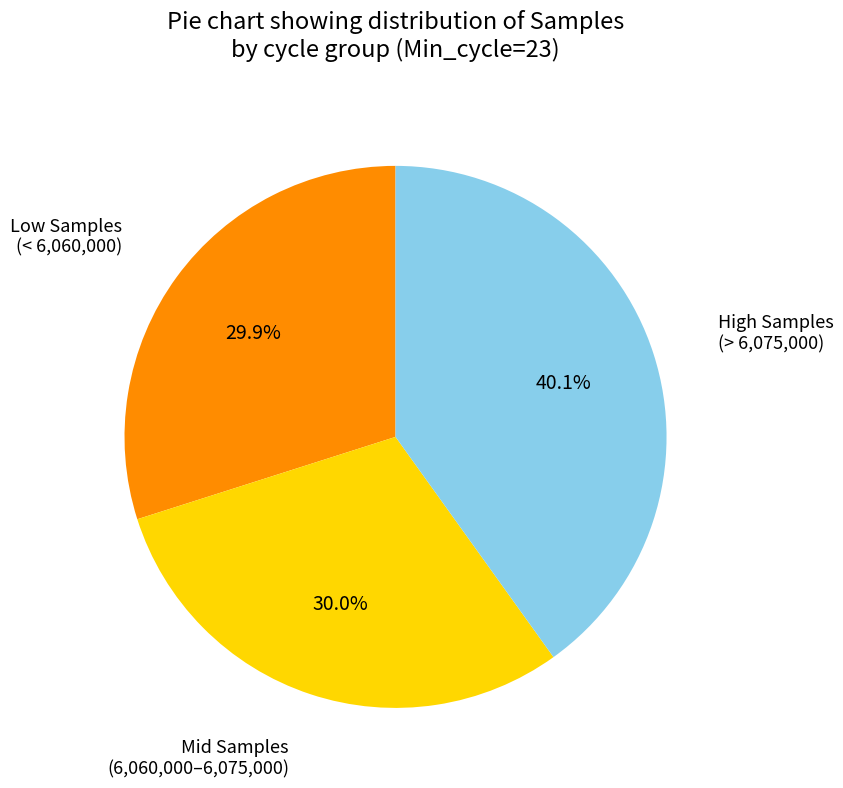

Between High Samples (> 6,075,000) and Low Samples (< 6,060,000), which is larger?

High Samples (> 6,075,000)